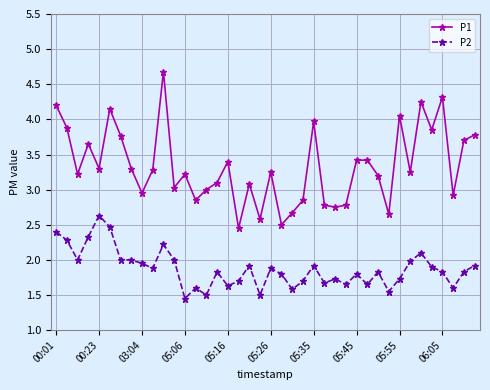

What is the difference between the maximum and minimum values in the P1 series?

2.2